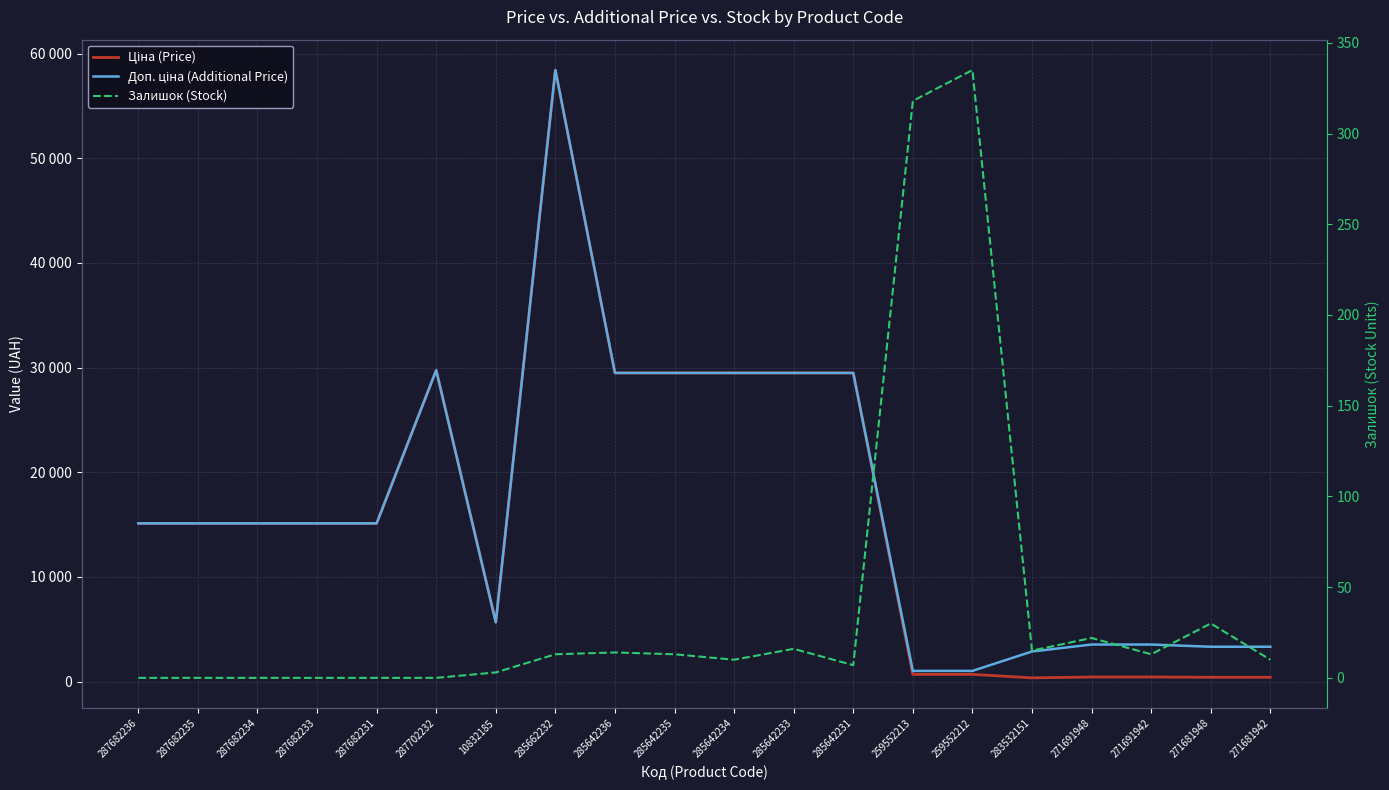

What is the label of the 18th point from the left?

271691942